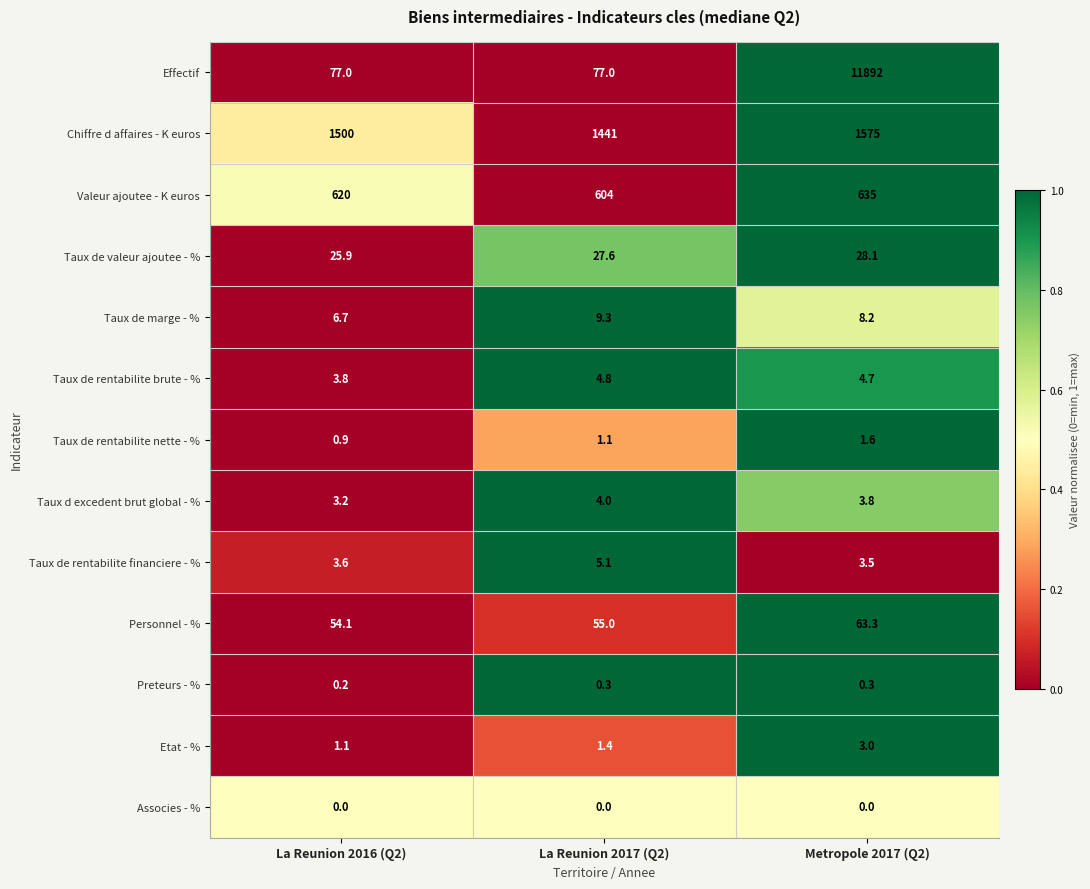

Rank the series at La Reunion 2016 (Q2) from lowest to highest value.

Associes - %, Preteurs - %, Taux de rentabilite nette - %, Etat - %, Taux d excedent brut global - %, Taux de rentabilite financiere - %, Taux de rentabilite brute - %, Taux de marge - %, Taux de valeur ajoutee - %, Personnel - %, Effectif, Valeur ajoutee - K euros, Chiffre d affaires - K euros